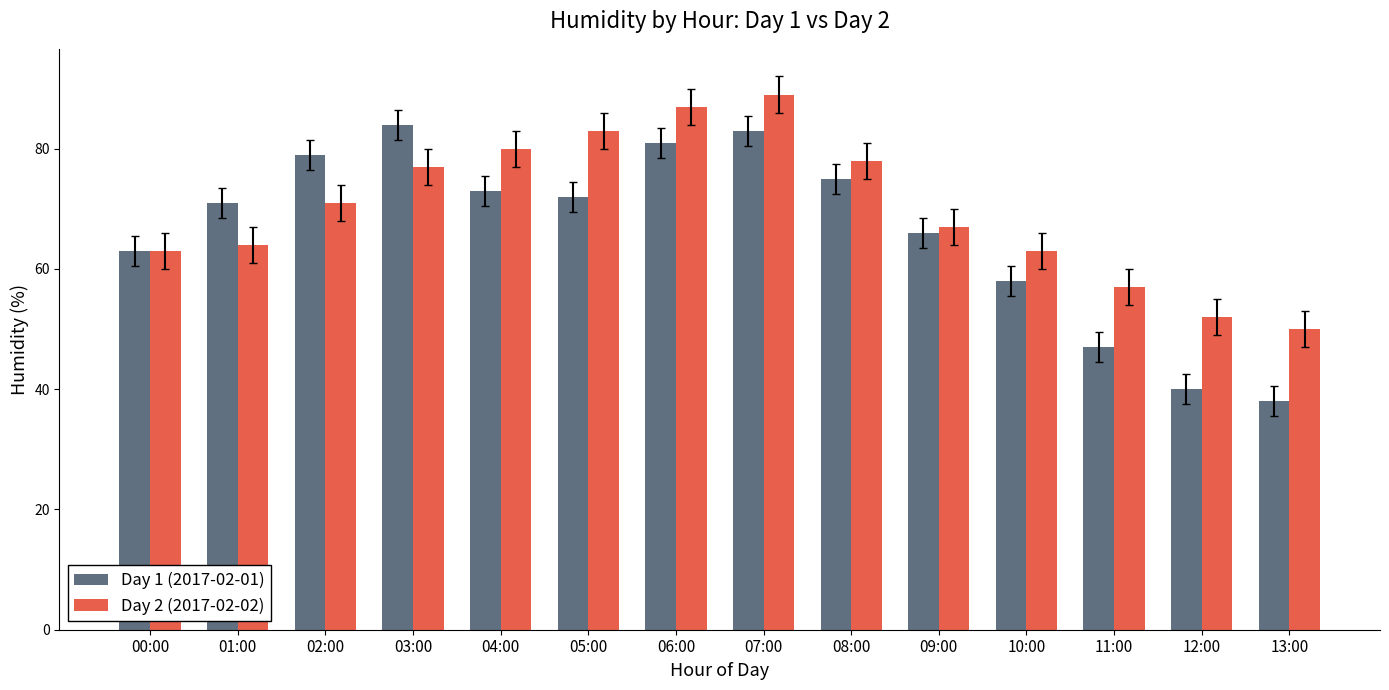

Between 00:00 and 03:00, which series saw the biggest shift?

Day 1 (2017-02-01)